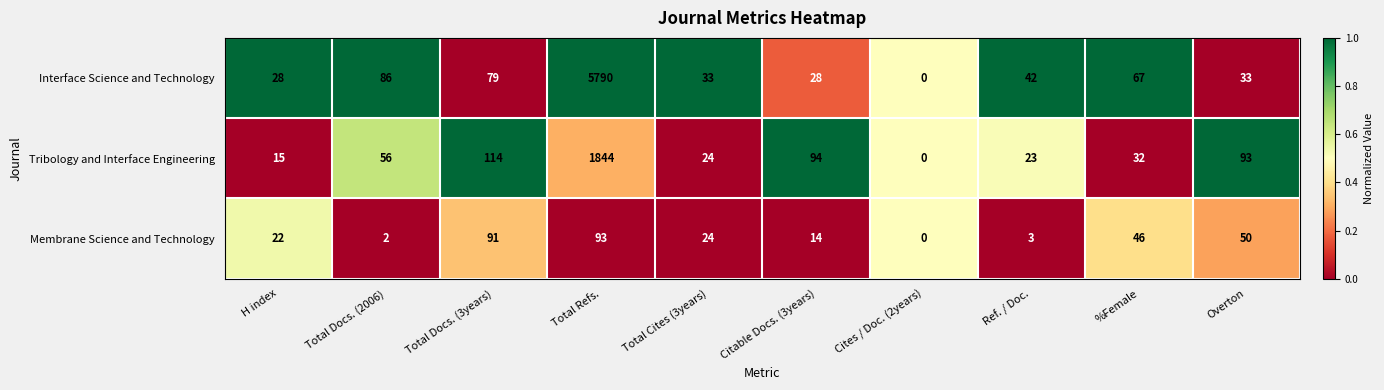

What is the sum of the Tribology and Interface Engineering values at Total Docs. (3years) and Ref. / Doc.?

137